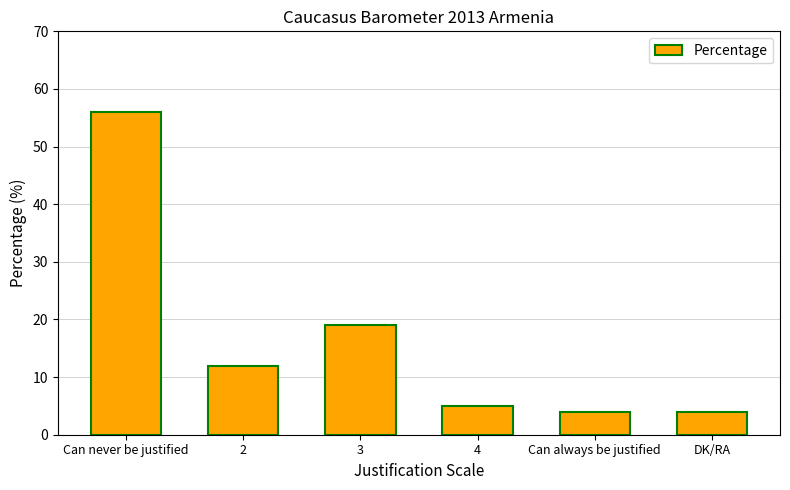

Is it true that the value at DK/RA is 4?

True